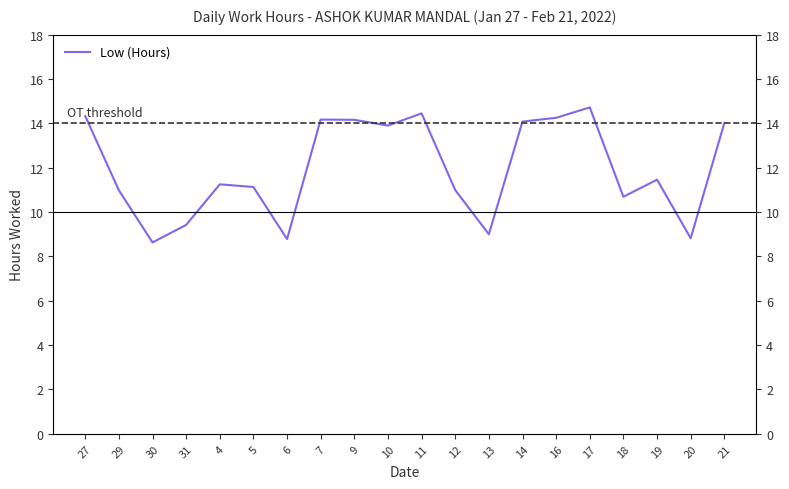

What is the average value?

12.0